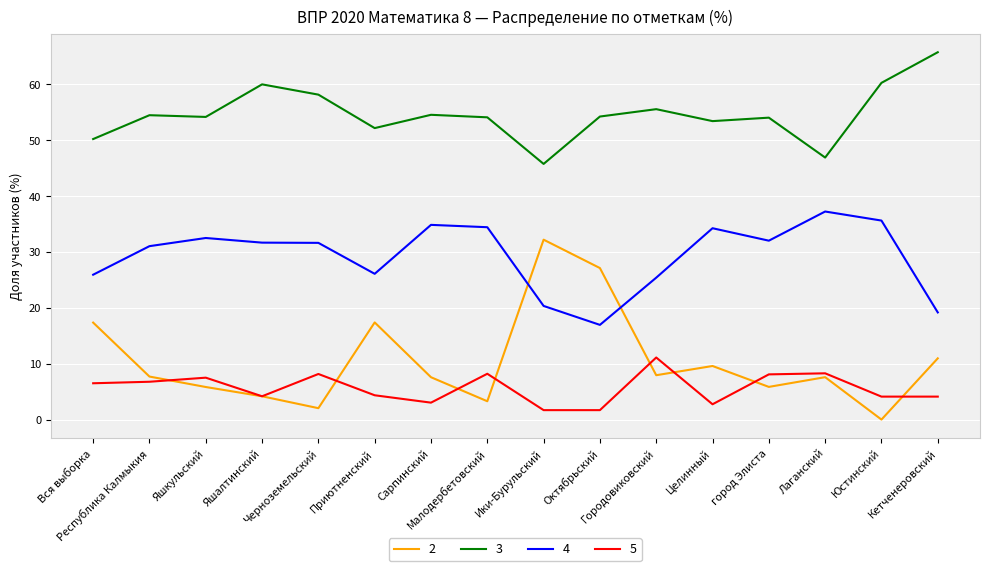

True or false: 2 has a value of 6.7 at Вся выборка.

False